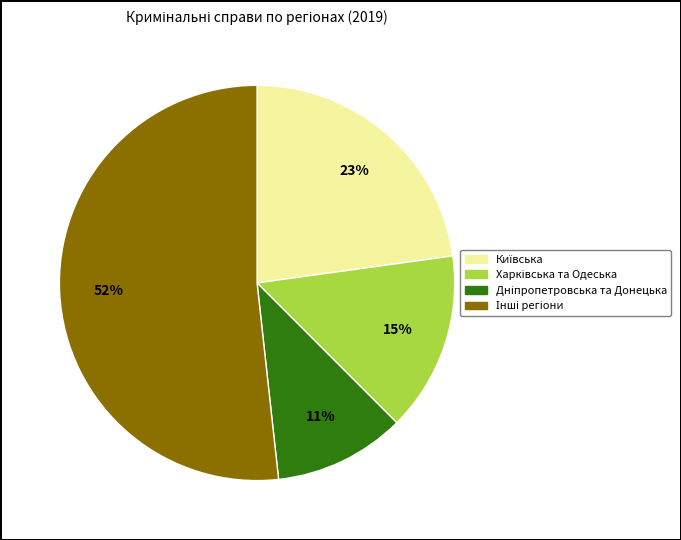

Does any single category account for the majority?

Yes